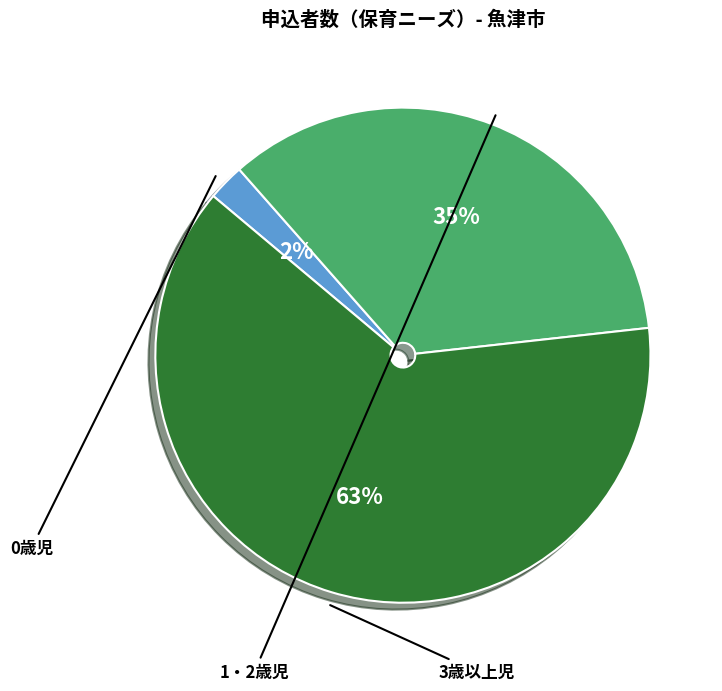

What is the change in value from 0歳児 to 1・2歳児?

+392